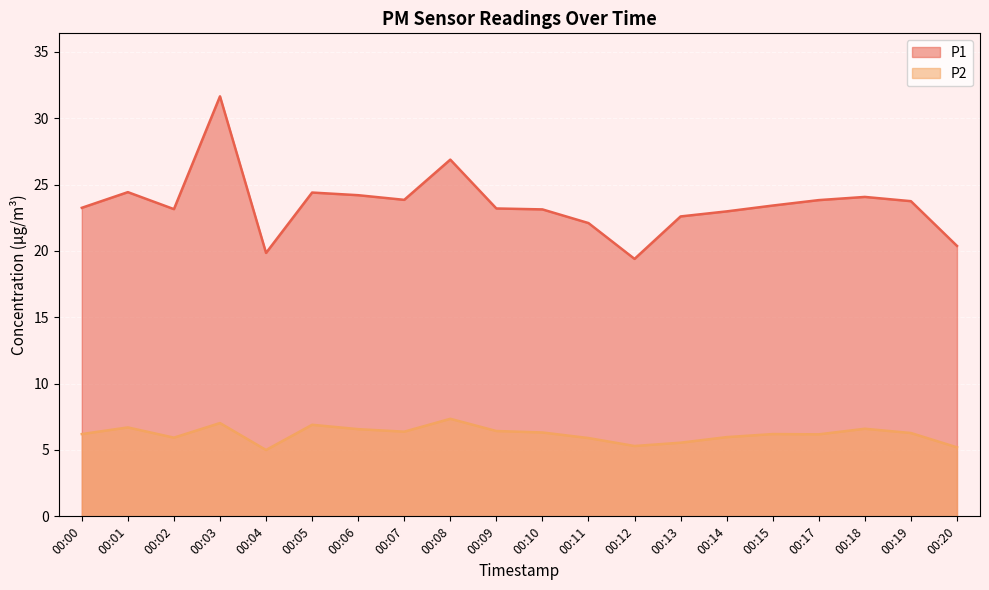

Rank the categories by P2 value from lowest to highest.

00:04, 00:20, 00:12, 00:13, 00:11, 00:02, 00:14, 00:17, 00:00, 00:15, 00:19, 00:10, 00:07, 00:09, 00:06, 00:18, 00:01, 00:05, 00:03, 00:08